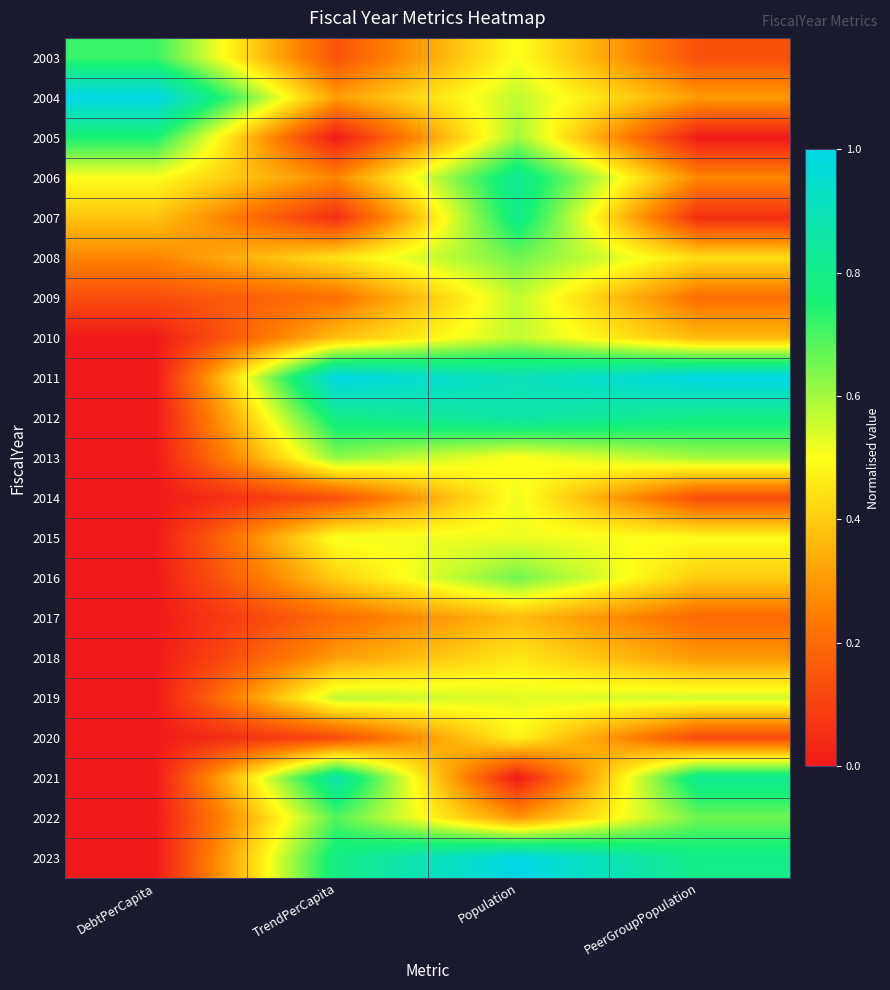

Which series has the largest total across all categories?

2011